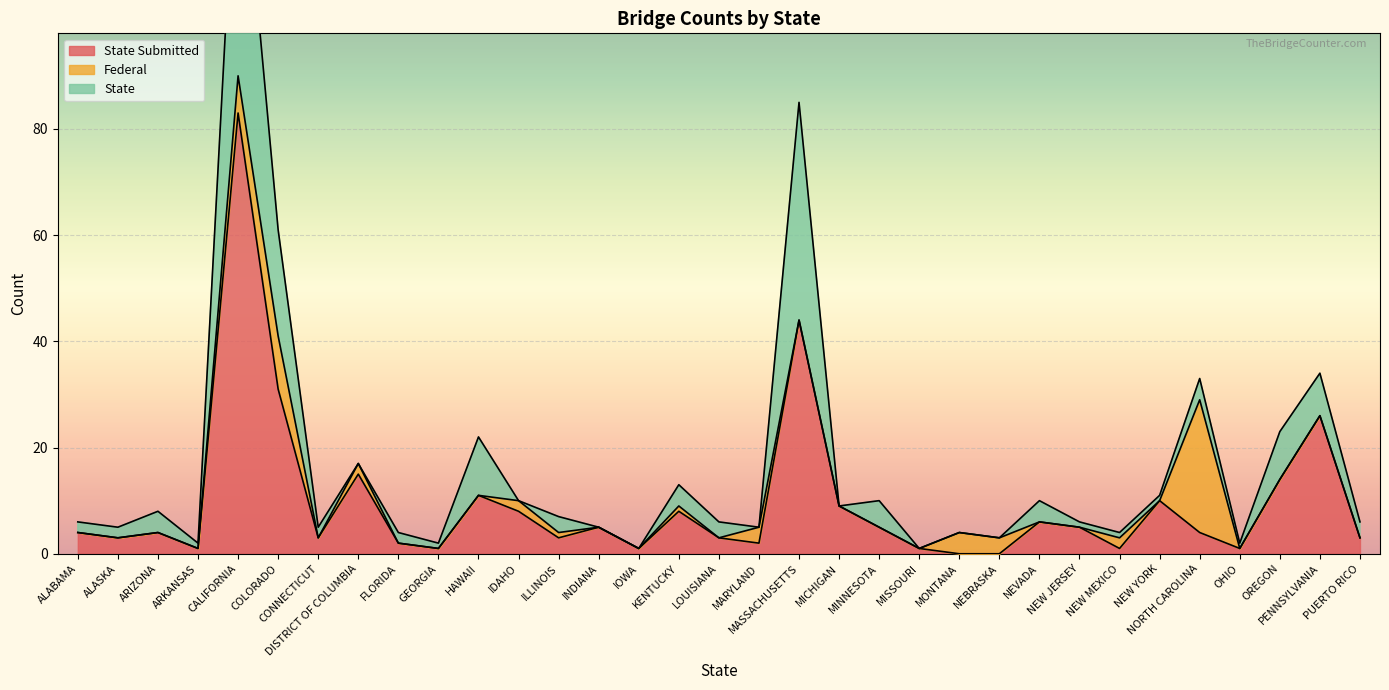

How many positive values does the State Submitted series have?

31